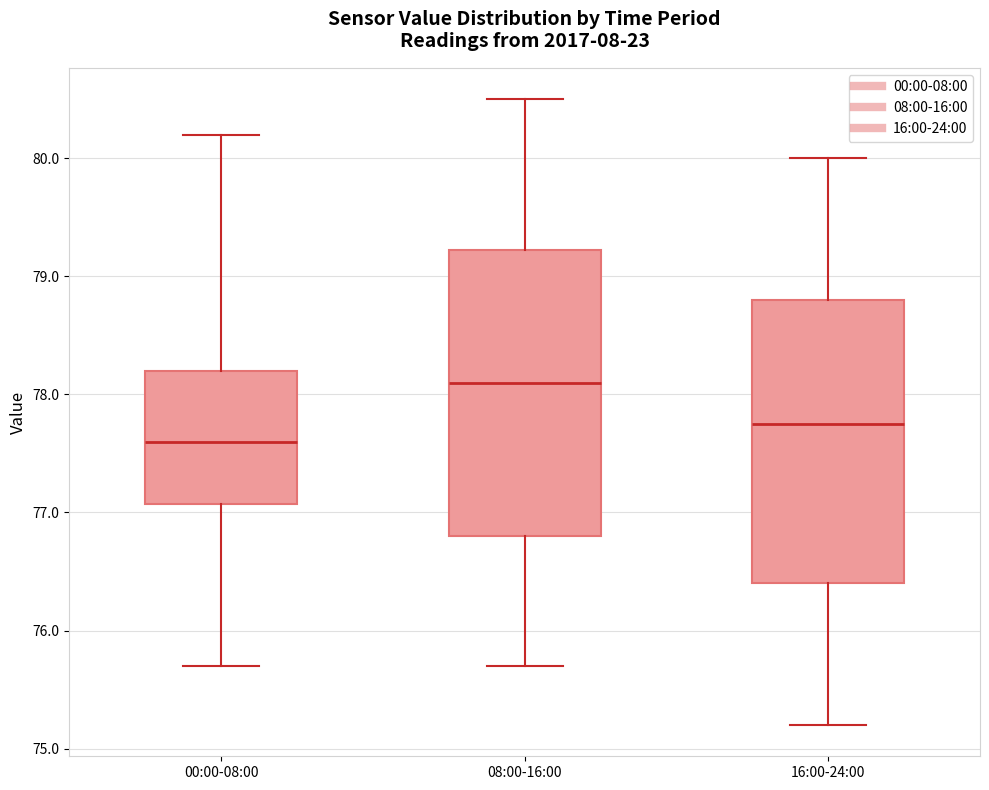

Reading left to right, transcribe this box plot: for each box, give where its median line is, the range the box spans, and where its two whiskers end, as read against the y-axis. The values are not printed on the chart, so give them approximately, as read against the axis.

00:00-08:00: median 77.6, box 77.1 to 78.2, whiskers 75.7 to 80.2
08:00-16:00: median 78.1, box 76.8 to 79.2, whiskers 75.7 to 80.5
16:00-24:00: median 77.8, box 76.4 to 78.8, whiskers 75.2 to 80.0